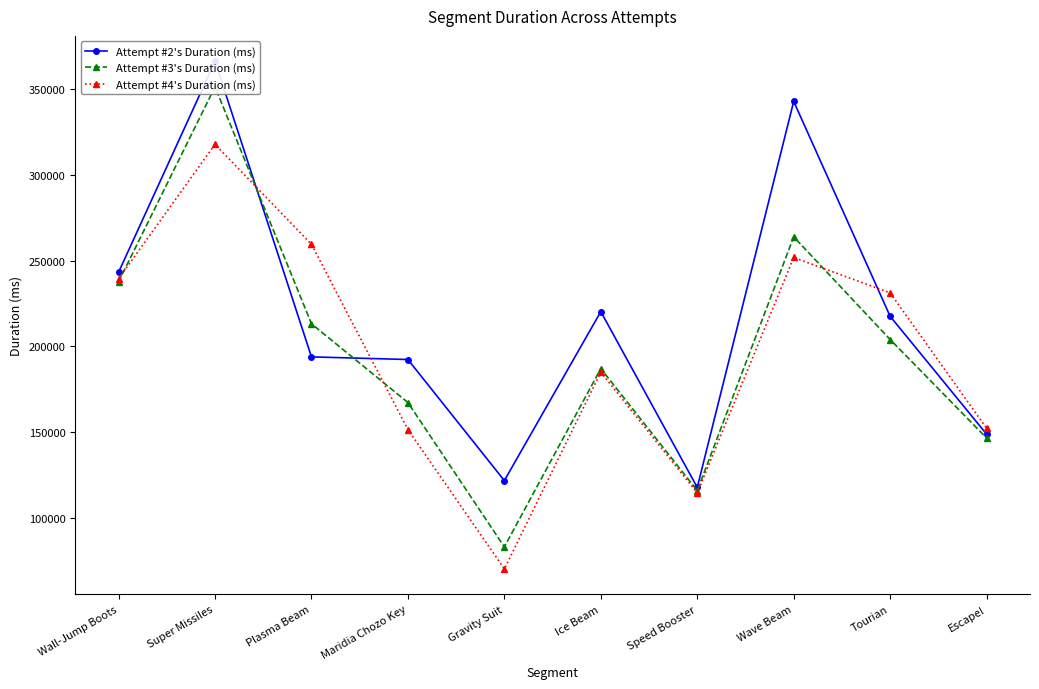

At which category does the chart reach its peak across all series?

Super Missiles